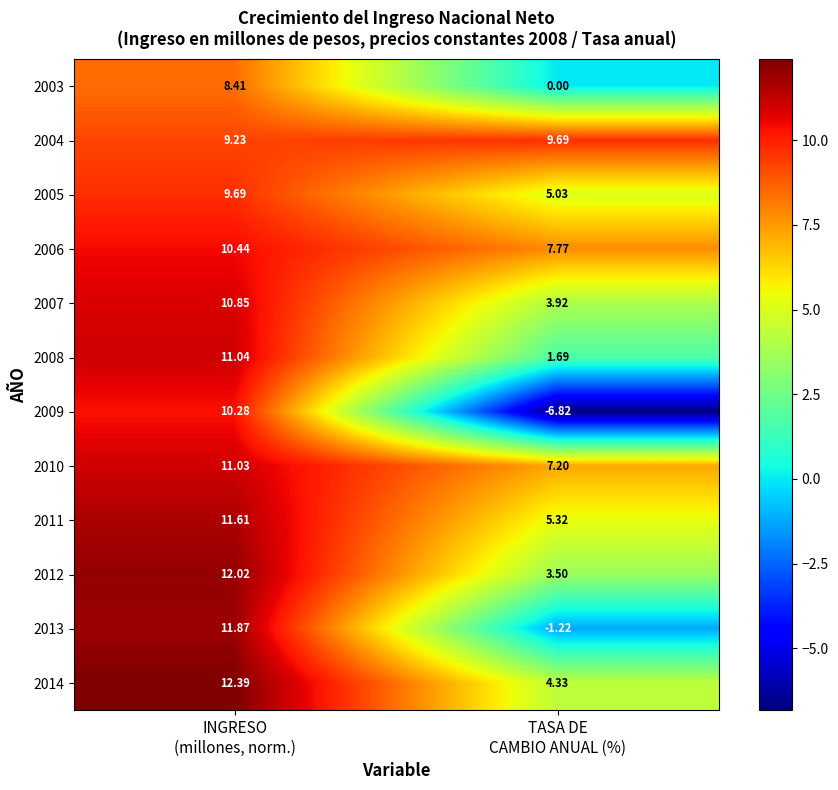

Which series has the widest spread of values?

2009